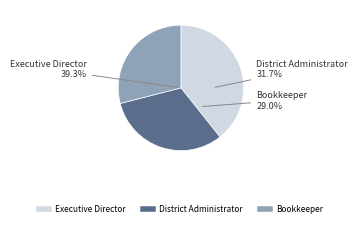

How many segments does this pie chart have?

3